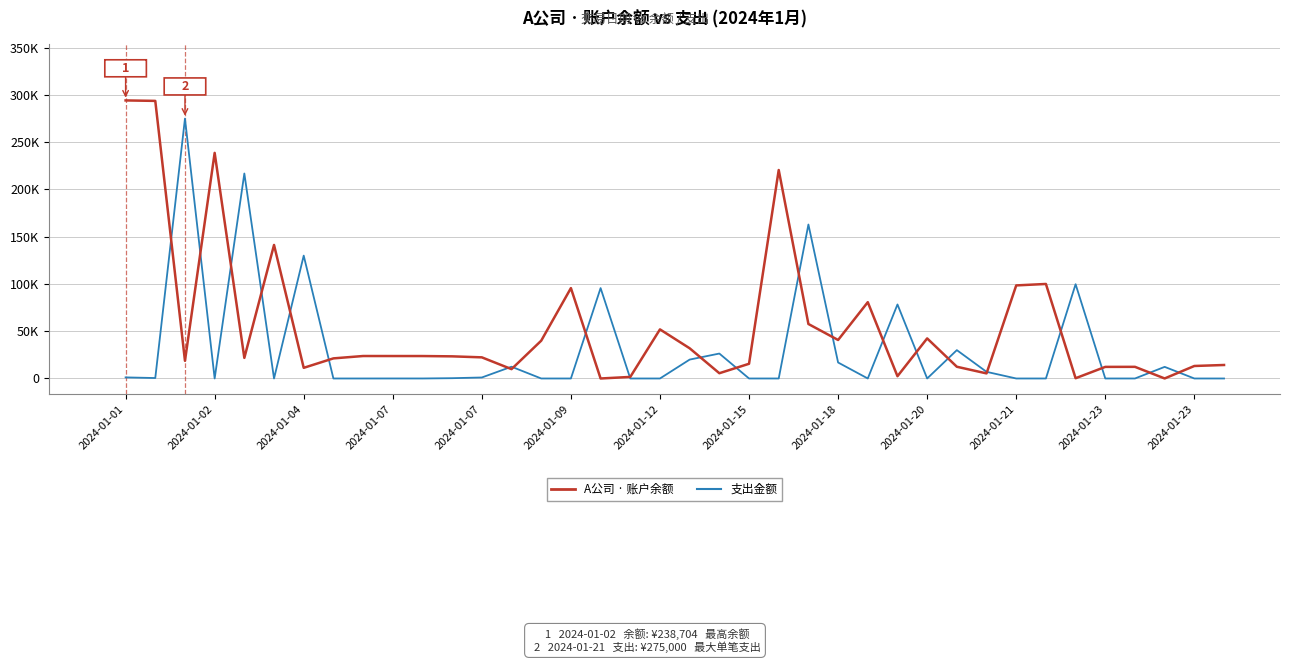

True or false: 支出金额 has more than 0 points higher than both neighbors.

True